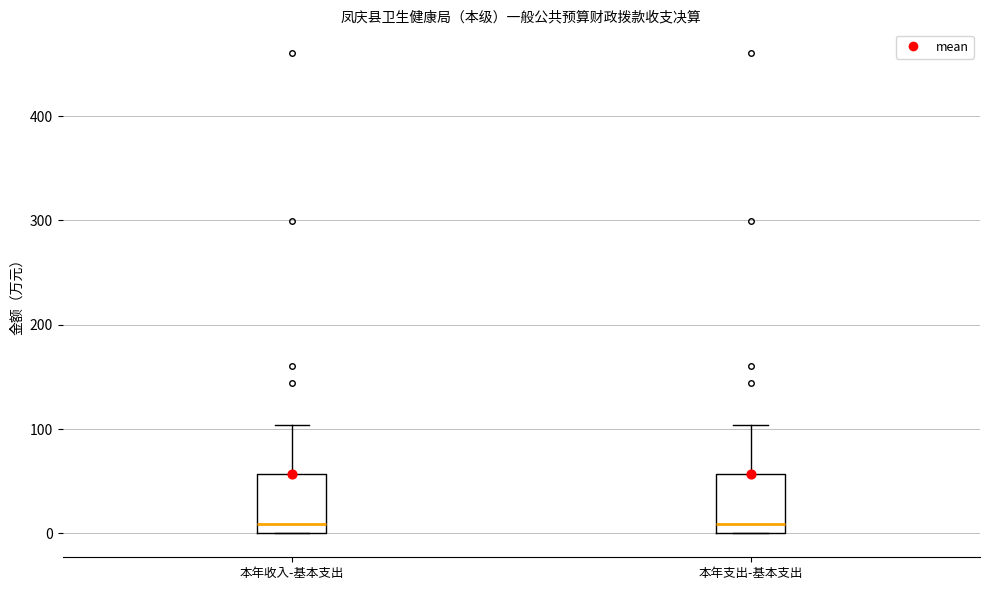

Where is the lower edge of the box for 本年收入-基本支出 on the y-axis? The values are not printed on the chart, so give them approximately, as read against the axis.

0